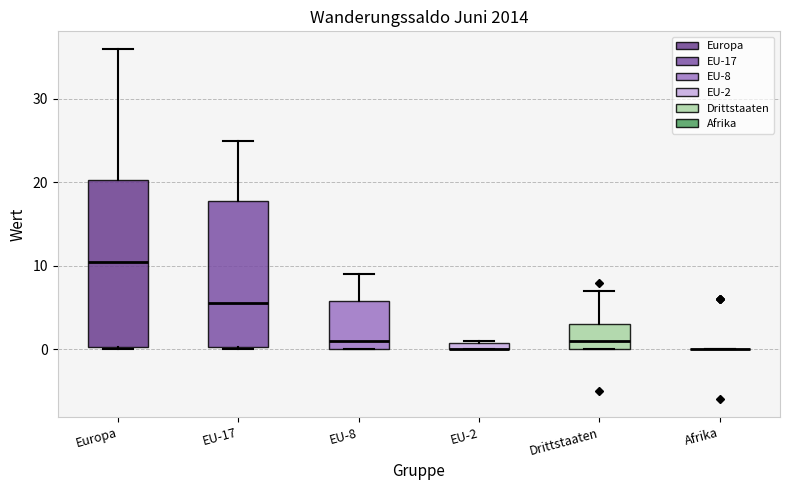

Where is the upper edge of the box for EU-8 on the y-axis? The values are not printed on the chart, so give them approximately, as read against the axis.

6